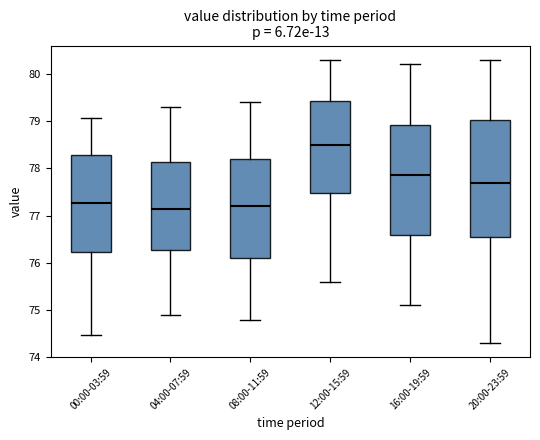

Which box is the tallest, from its lower edge to its upper edge?

20:00-23:59